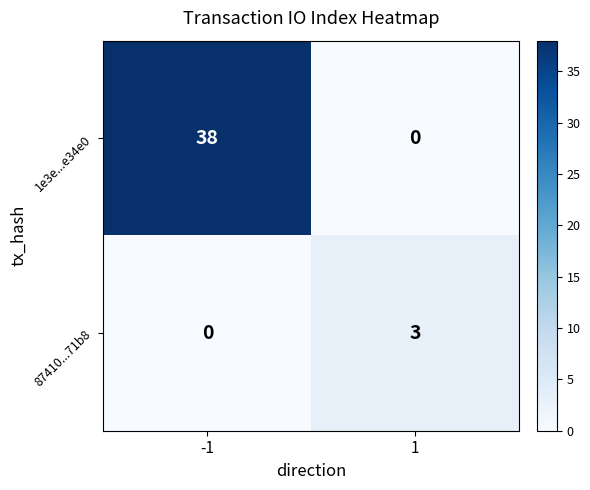

What is the sum of the 87410...71b8 values at -1 and 1?

3